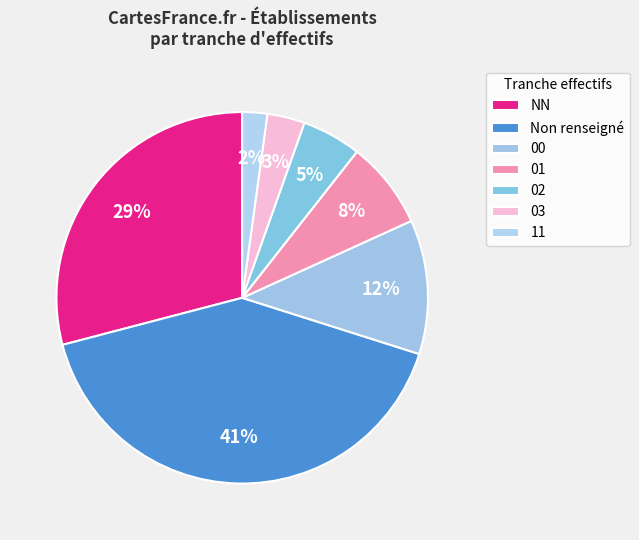

How many slices are in this pie chart?

7